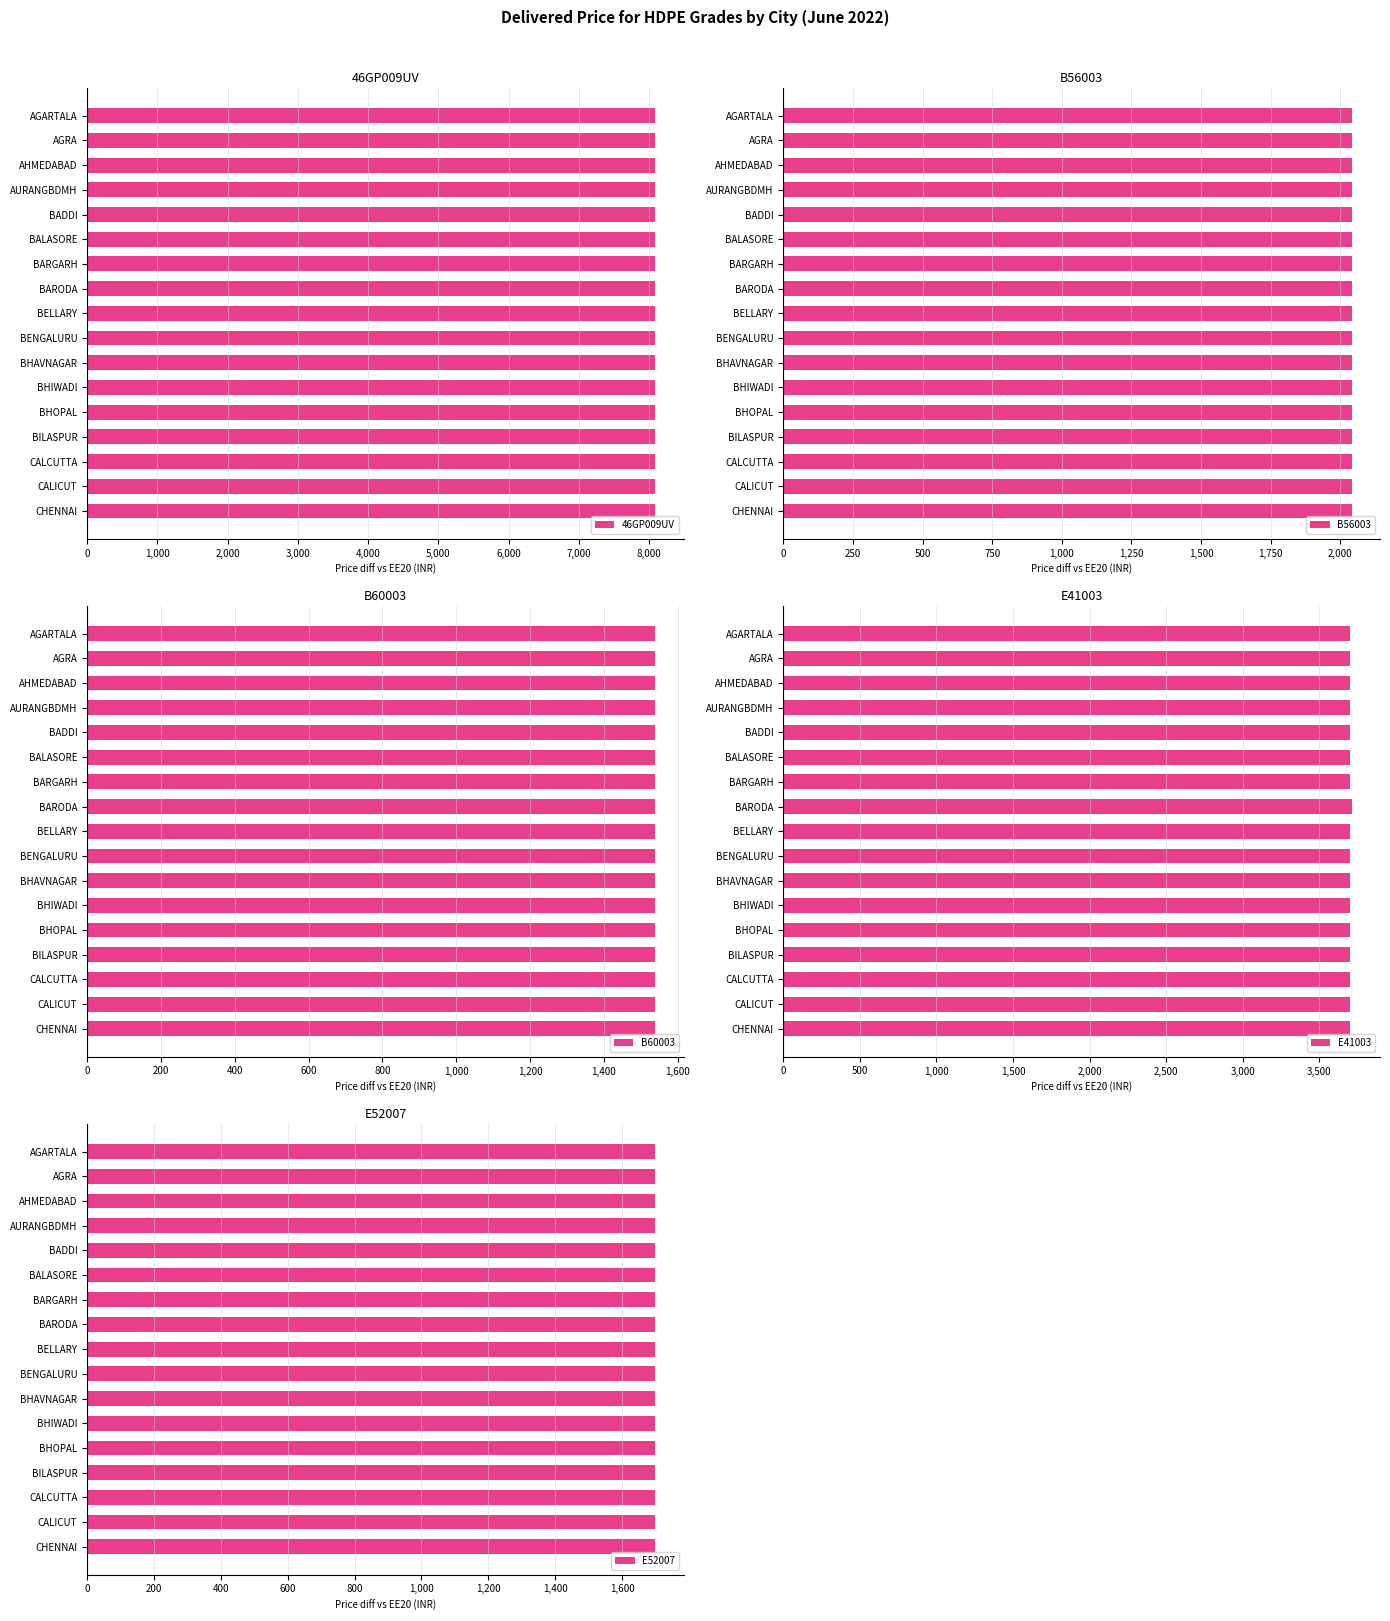

The value of 46GP009UV at BADDI is 4362.5. True or false?

False